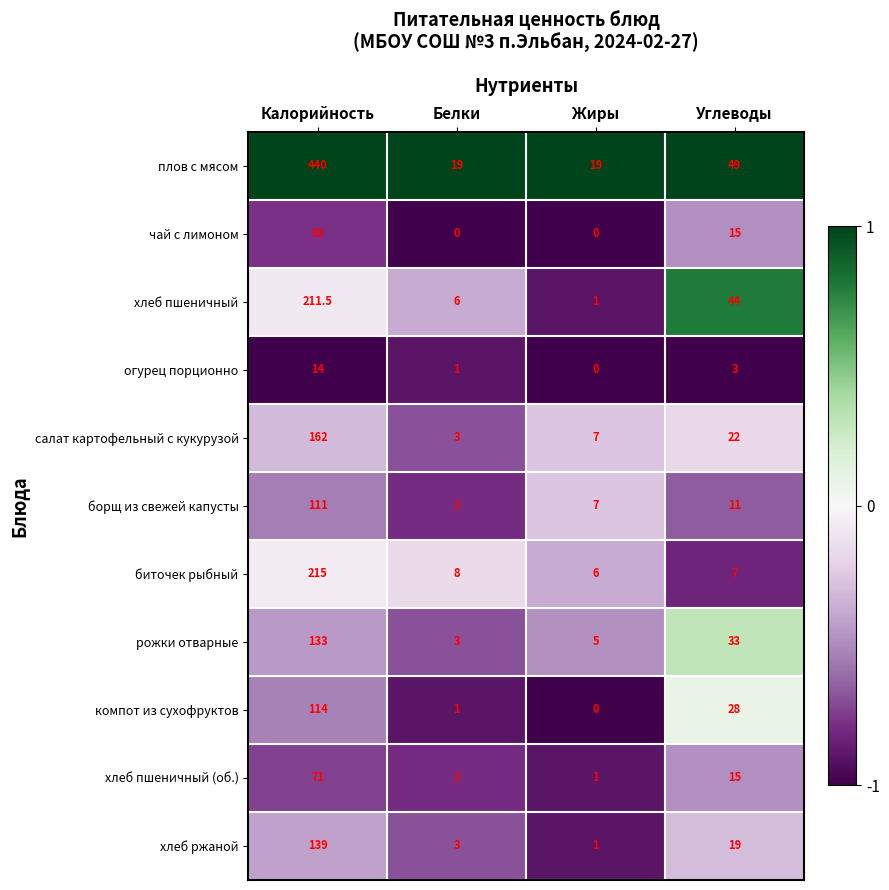

Rank the series by their maximum value, from highest to lowest.

плов с мясом, биточек рыбный, хлеб пшеничный, салат картофельный с кукурузой, хлеб ржаной, рожки отварные, компот из сухофруктов, борщ из свежей капусты, хлеб пшеничный (об.), чай с лимоном, огурец порционно